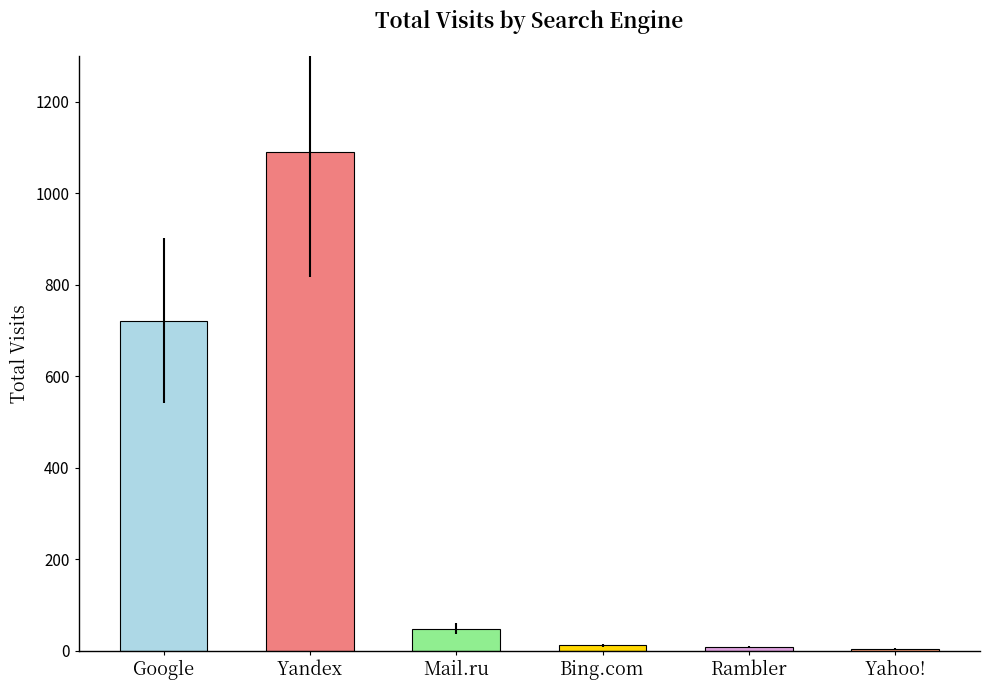

Does the chart contain any negative values?

No